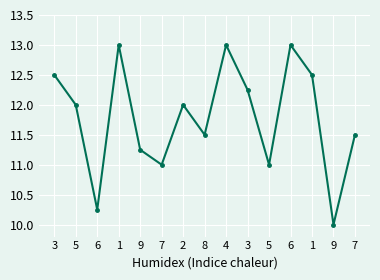

Rank the categories by value from highest to lowest.

1, 4, 6, 3, 1, 3, 5, 2, 8, 7, 9, 7, 5, 6, 9